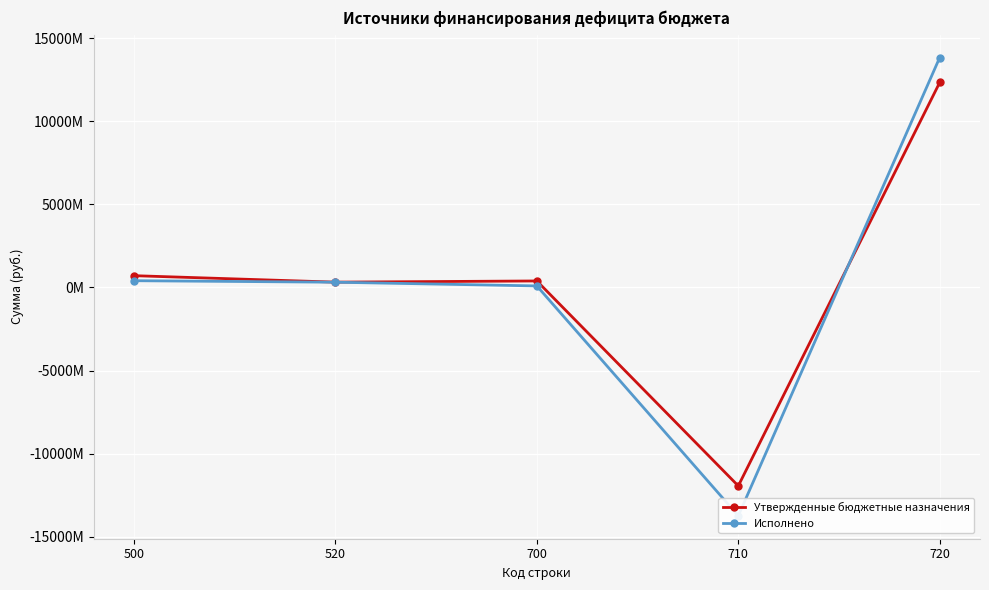

How many values in Утвержденные бюджетные назначения are below zero?

1